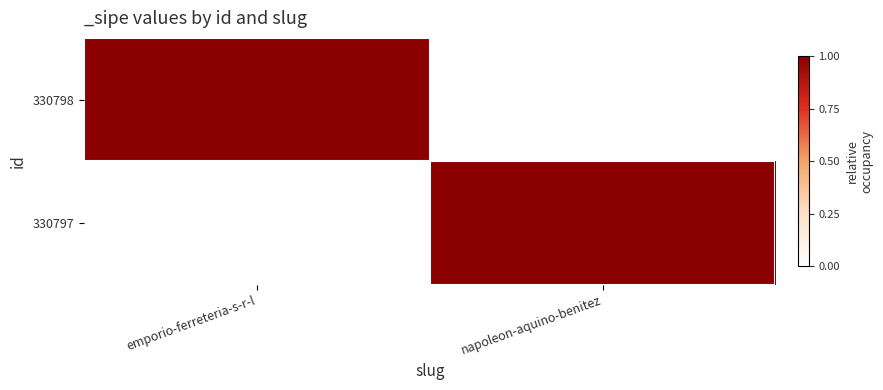

Which label corresponds to the smallest value in the chart?

napoleon-aquino-benitez